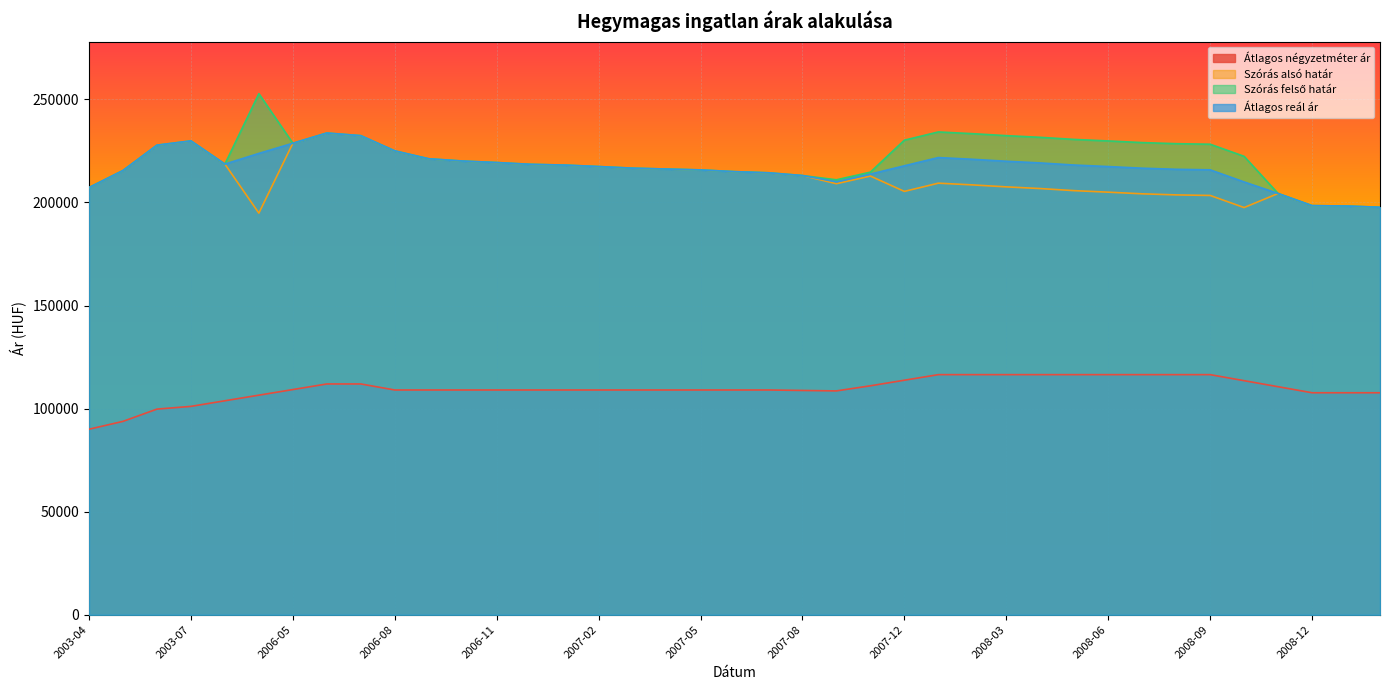

How many interior local valleys does the Szórás alsó határ series have?

4